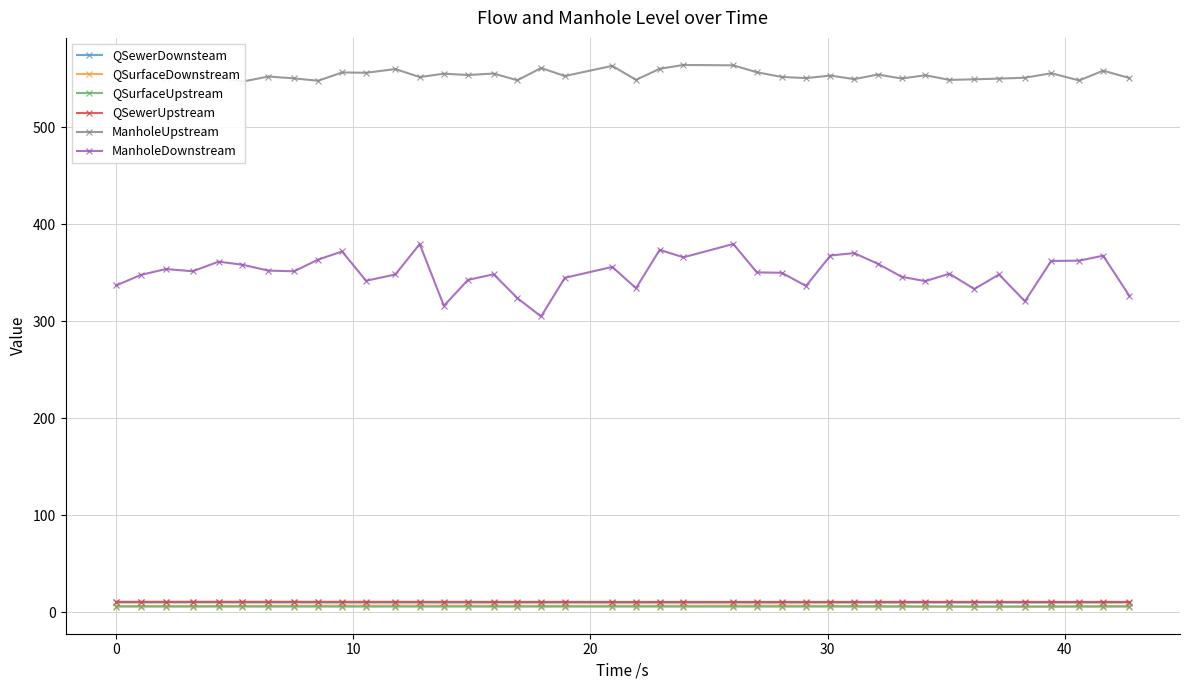

What is the sum of all QSurfaceDownstream values?

251.0